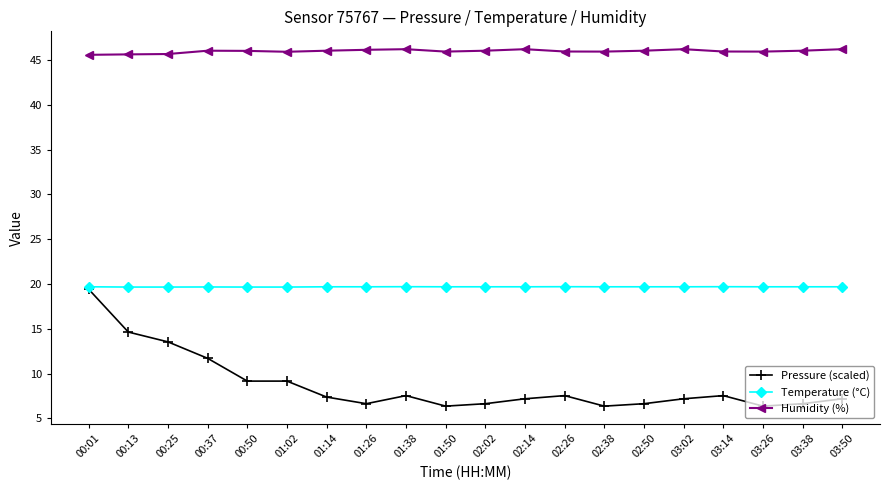

True or false: Humidity (%) has more than 2 interior local peaks.

True